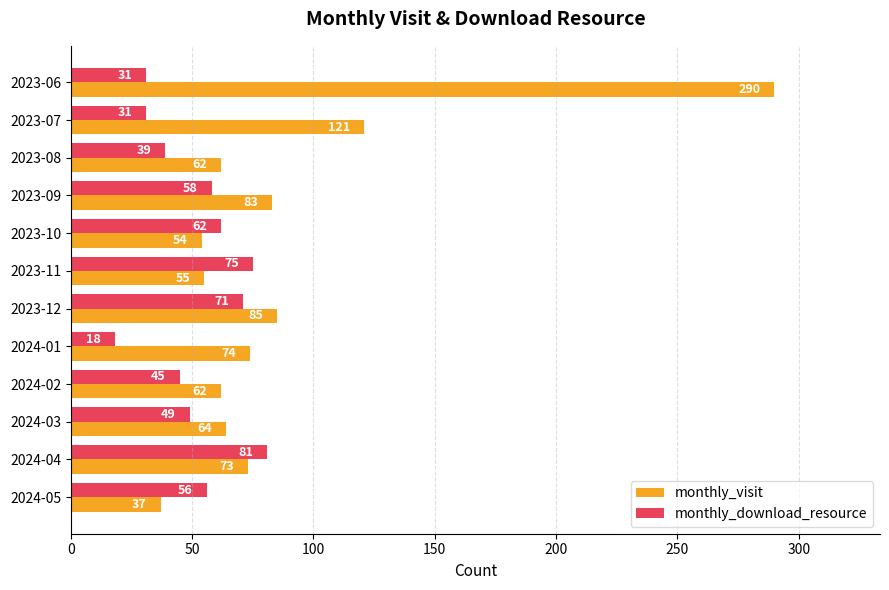

What are all the series names shown in the legend?

monthly_visit, monthly_download_resource